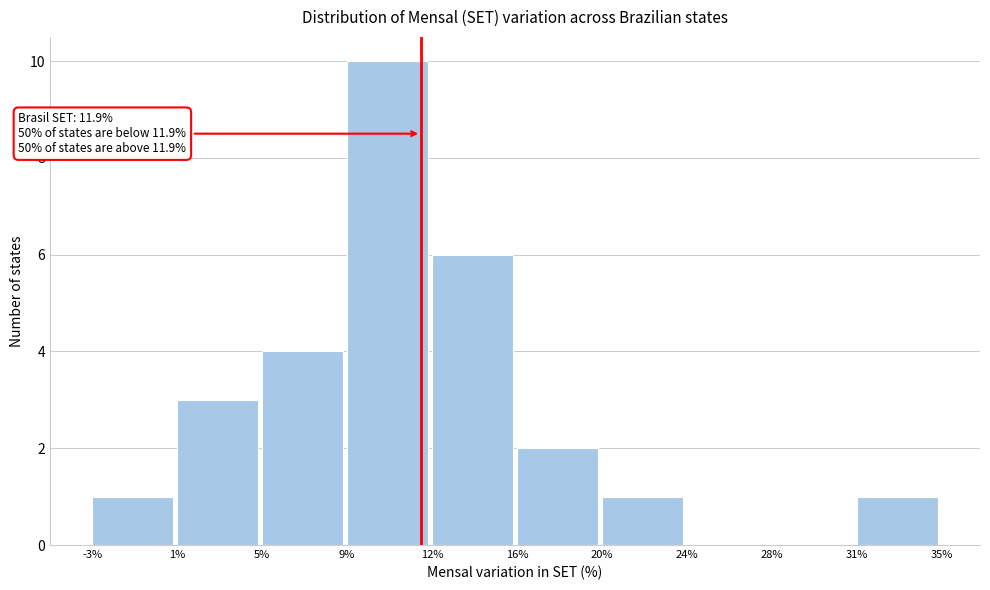

Over which range of the x-axis is the bar tallest?

9% to 12%